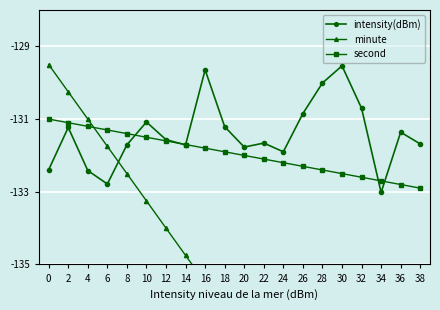

What is the difference between the minute values at 38 and 2?

13.5